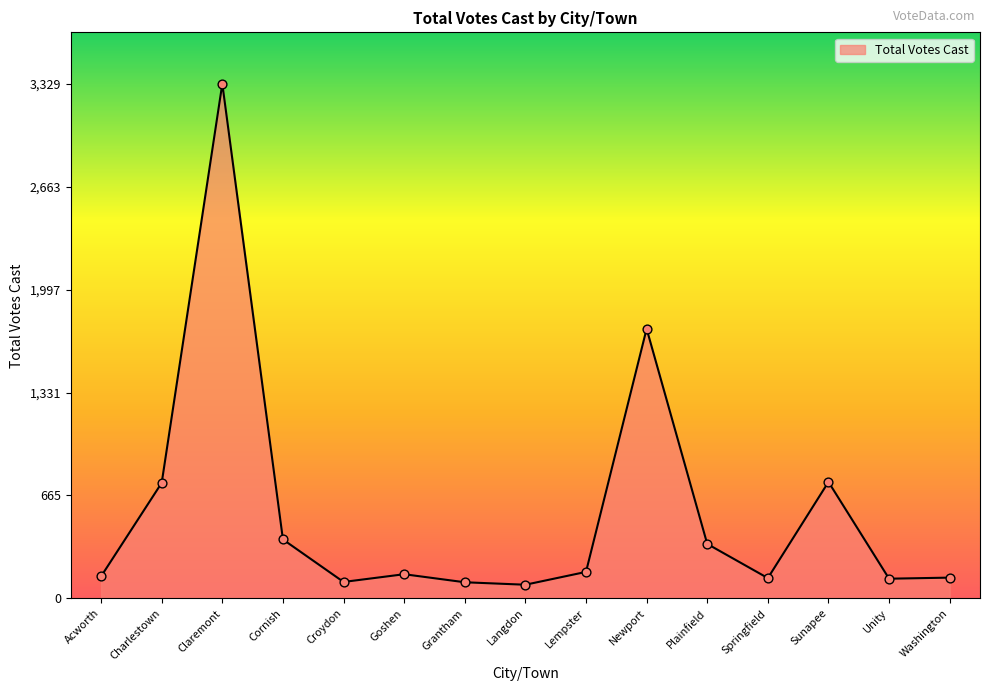

Which has a higher value, Cornish or Acworth?

Cornish